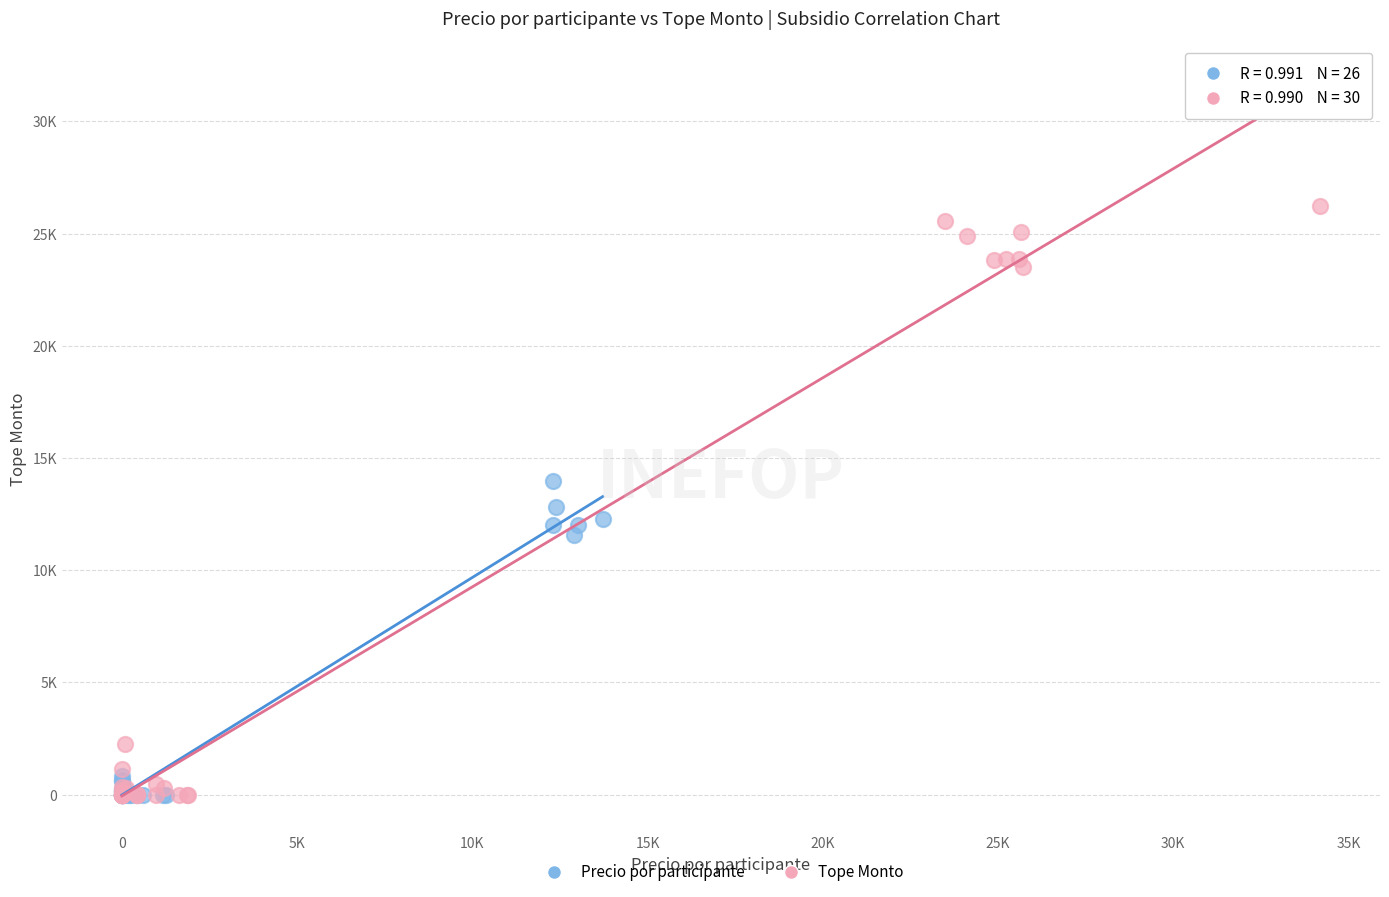

What are all the series names shown in the legend?

Precio por participante, Tope Monto